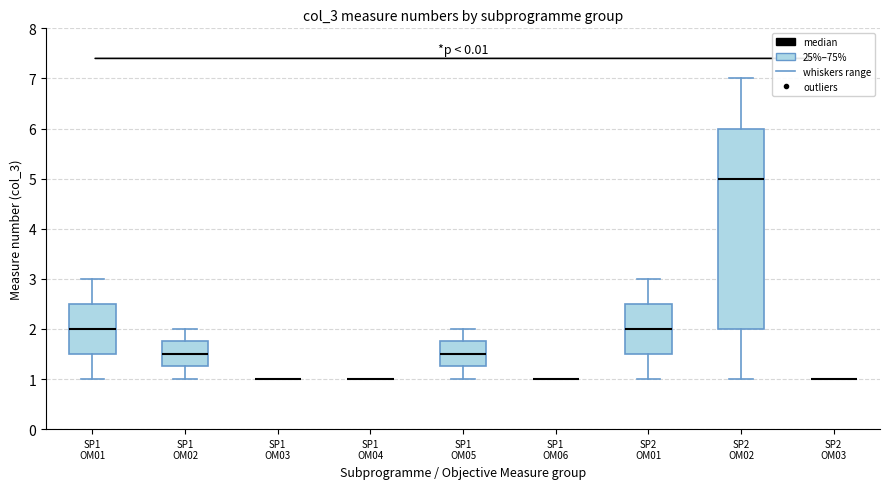

Reading left to right, transcribe this box plot: for each box, give where its median line is, the range the box spans, and where its two whiskers end, as read against the y-axis. The values are not printed on the chart, so give them approximately, as read against the axis.

SP1 OM01: median 2.0, box 1.5 to 2.5, whiskers 1.0 to 3.0
SP1 OM02: median 1.5, box 1.3 to 1.8, whiskers 1.0 to 2.0
SP1 OM03: box collapsed to a line at 1.0, whiskers 1.0 to 1.0
SP1 OM04: box collapsed to a line at 1.0, whiskers 1.0 to 1.0
SP1 OM05: median 1.5, box 1.3 to 1.8, whiskers 1.0 to 2.0
SP1 OM06: box collapsed to a line at 1.0, whiskers 1.0 to 1.0
SP2 OM01: median 2.0, box 1.5 to 2.5, whiskers 1.0 to 3.0
SP2 OM02: median 5.0, box 2.0 to 6.0, whiskers 1.0 to 7.0
SP2 OM03: box collapsed to a line at 1.0, whiskers 1.0 to 1.0